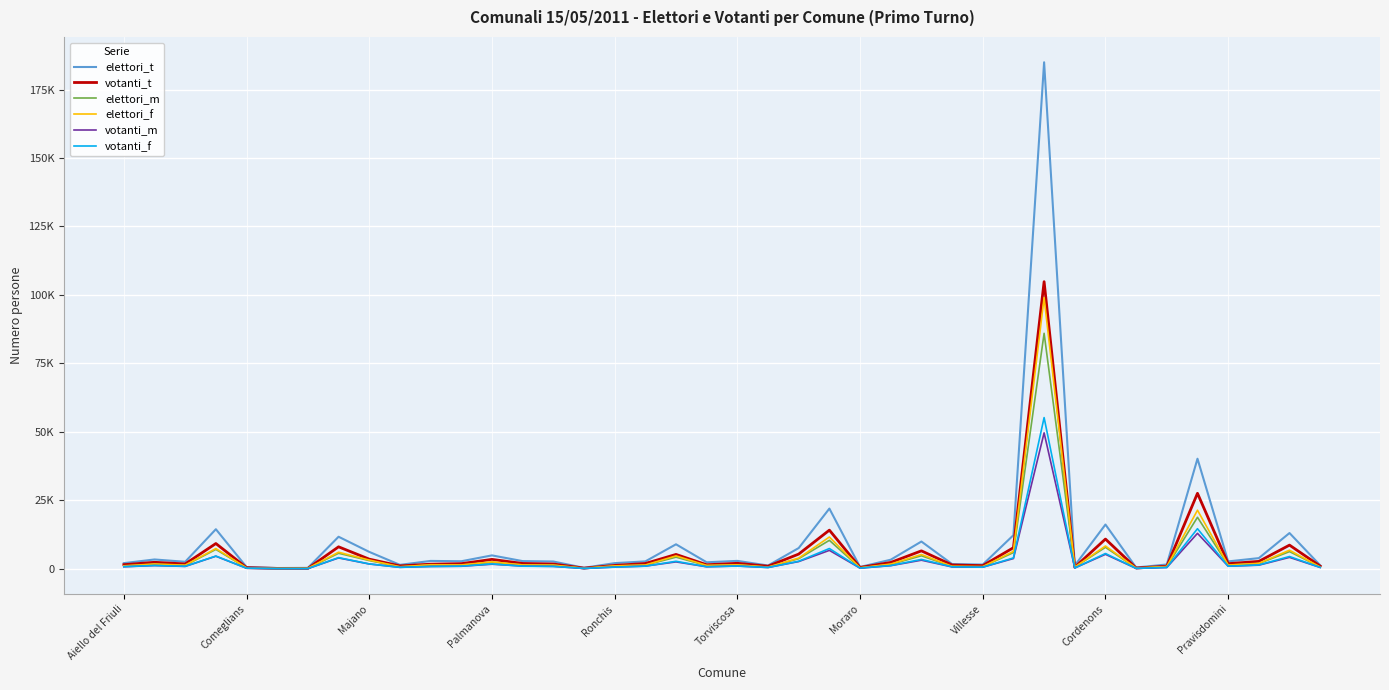

What are all the series names shown in the legend?

elettori_t, votanti_t, elettori_m, elettori_f, votanti_m, votanti_f